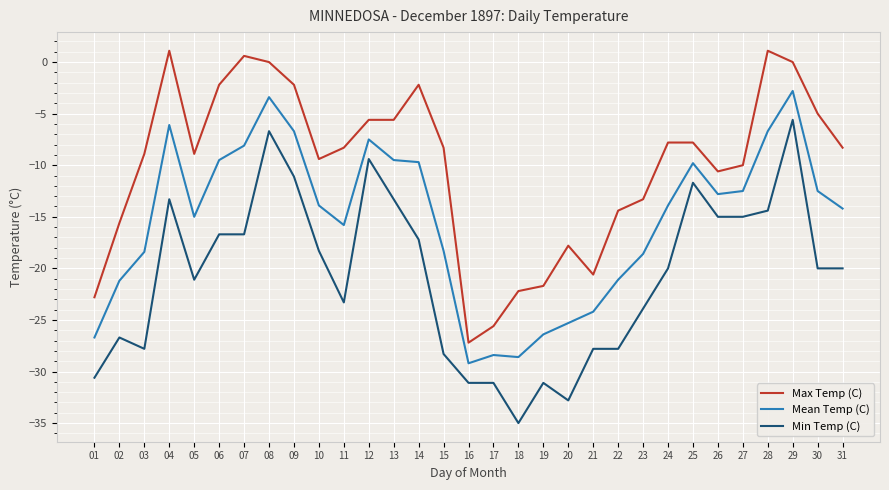

List the series in order of their overall mean, lowest first.

Min Temp (C), Mean Temp (C), Max Temp (C)